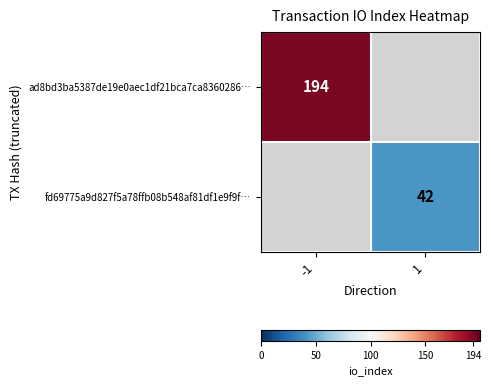

The ad8bd3ba5387de19e0aec1df21bca7ca8360286… series shows 78 at -1. True or false?

False